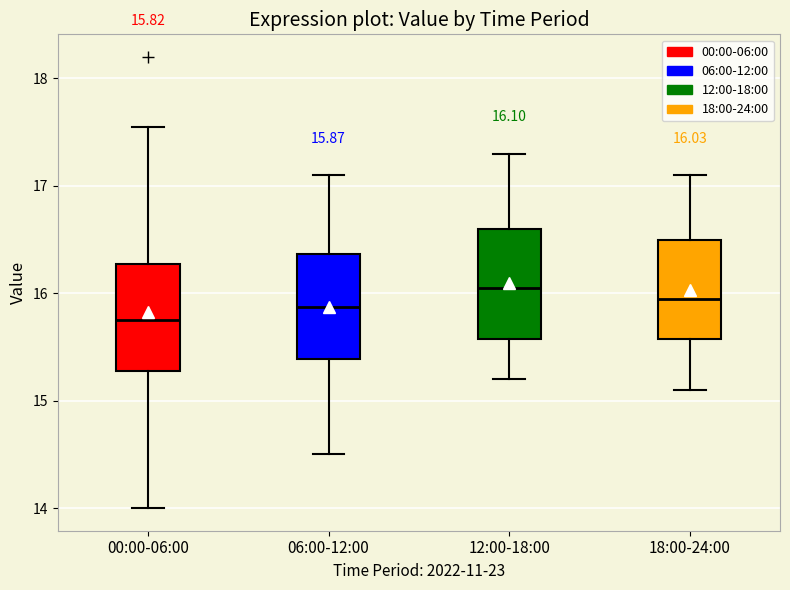

Which box has the highest median line?

12:00-18:00